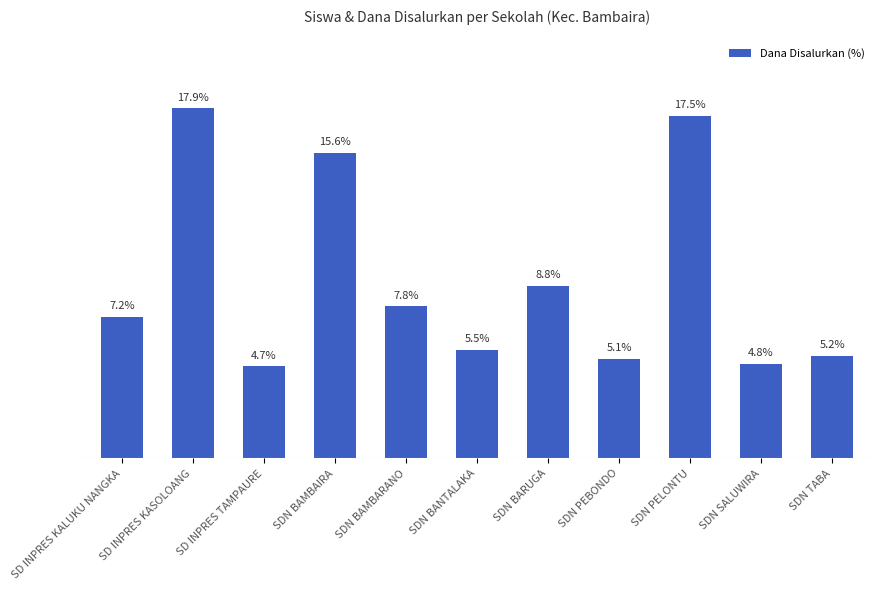

Does the chart contain any negative values?

No